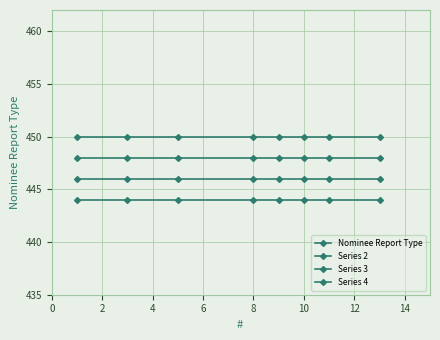

What is the smallest value displayed?

444